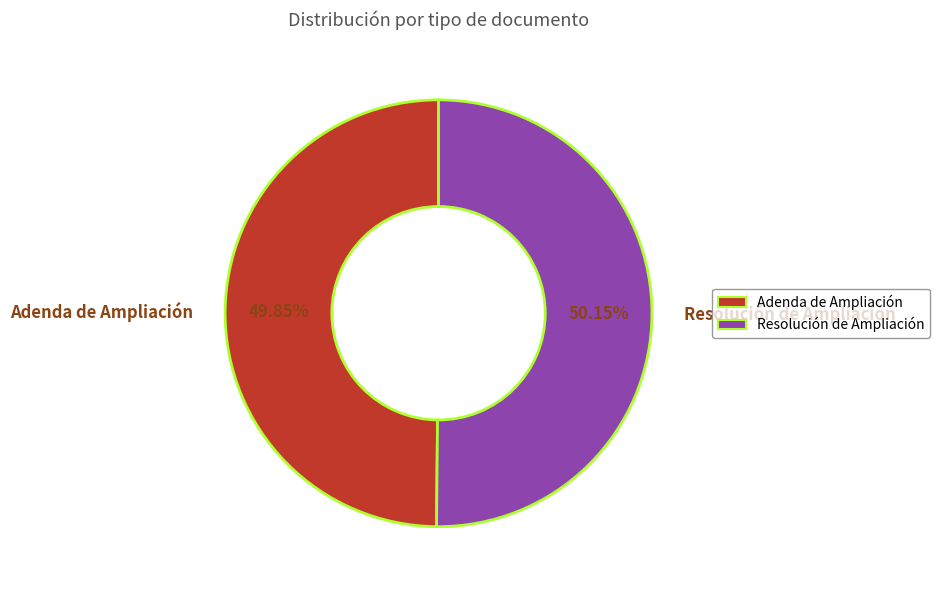

How many segments does this pie chart have?

2